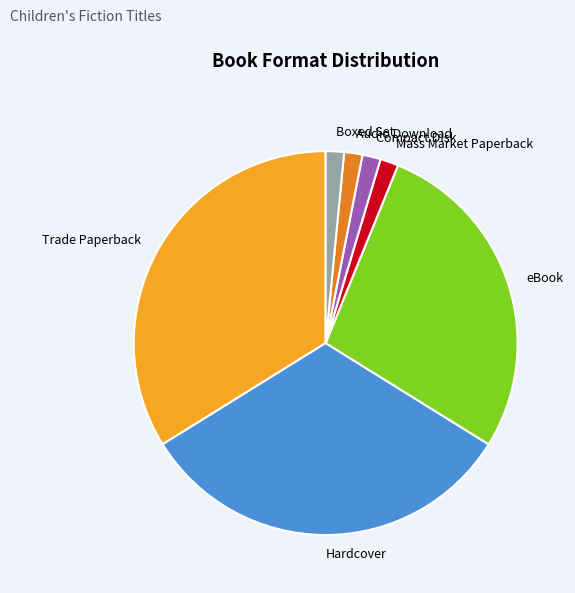

The Hardcover slice represents 32% of the pie. True or false?

True